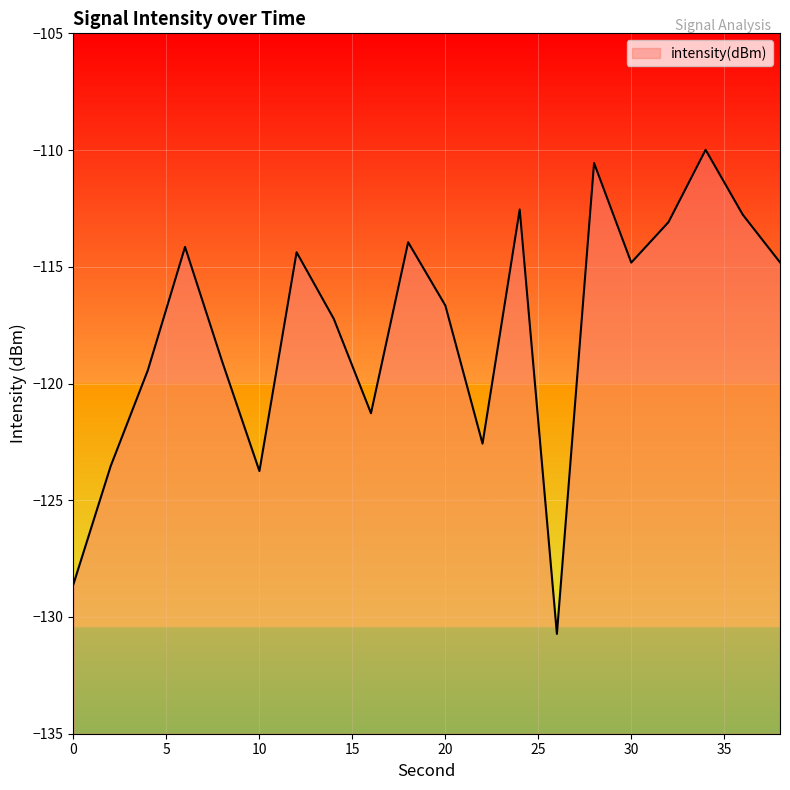

What is the change in value from 0 to 4?

+9.2